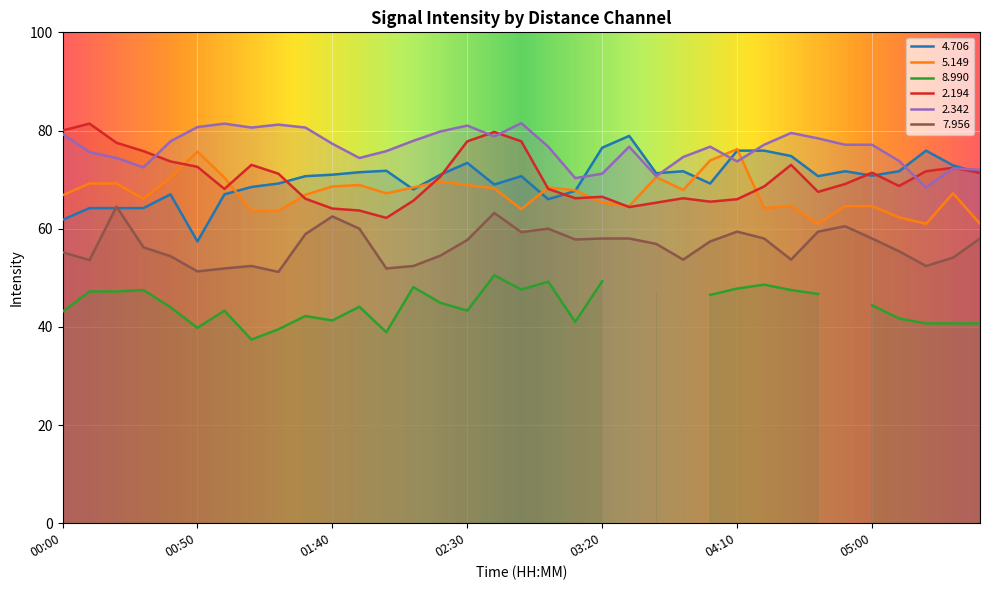

At which label is   7.956 closest to 57?

03:40